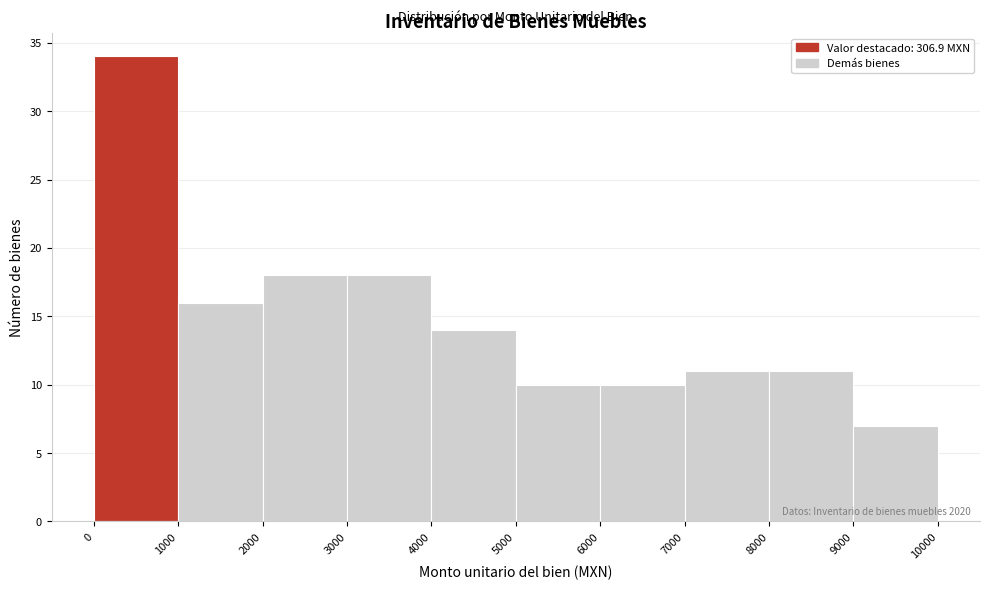

Over which range of the x-axis is the bar tallest?

0 to 1000